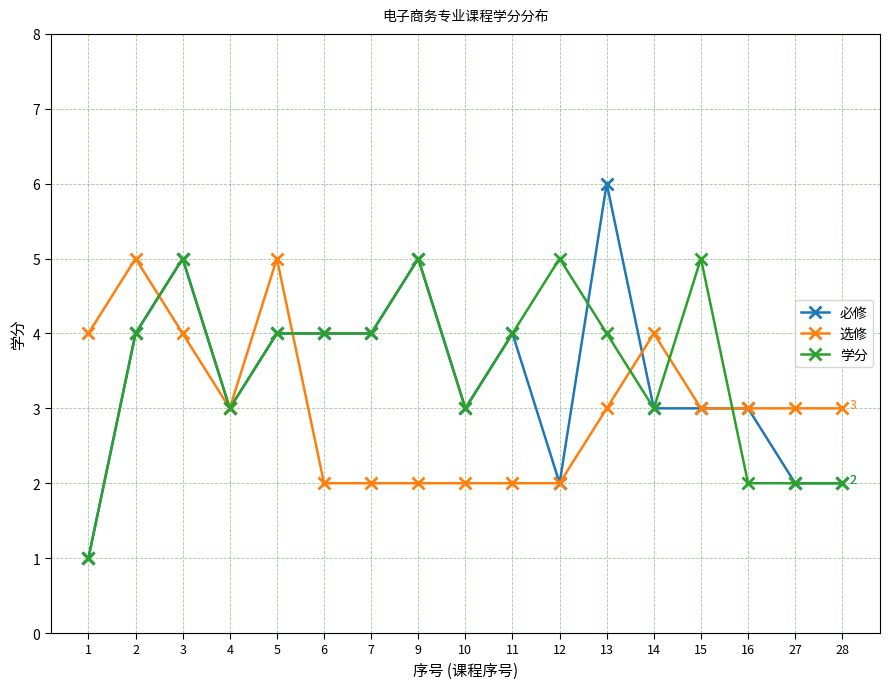

How many data points in 学分 are less than 4?

7